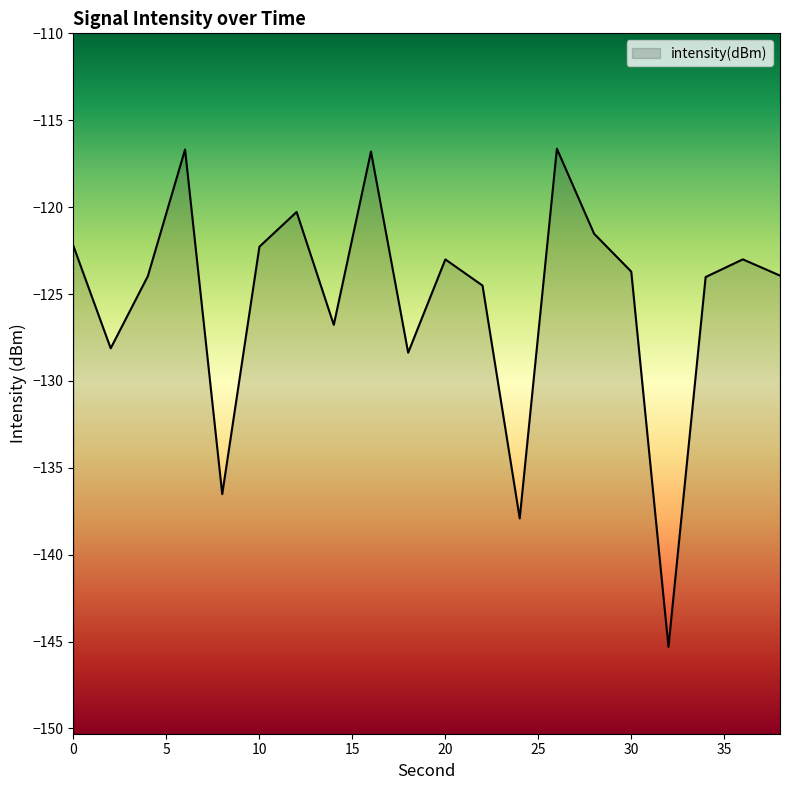

At which category does the data reach its first local peak?

6